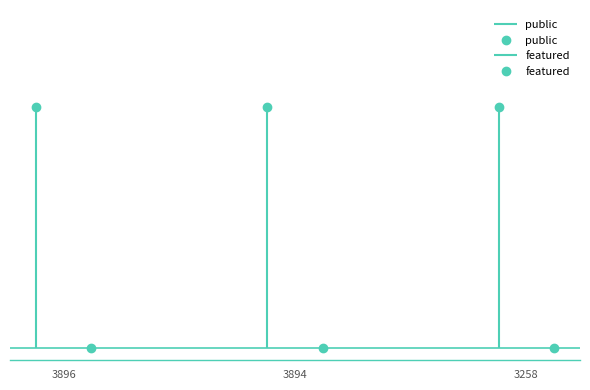

At which category is the sum across all series the highest?

3896